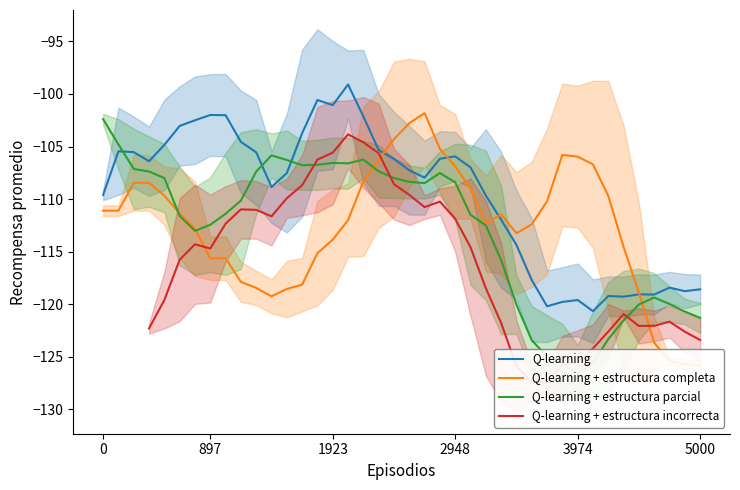

What is the difference between the highest and lowest values at 27?

12.7